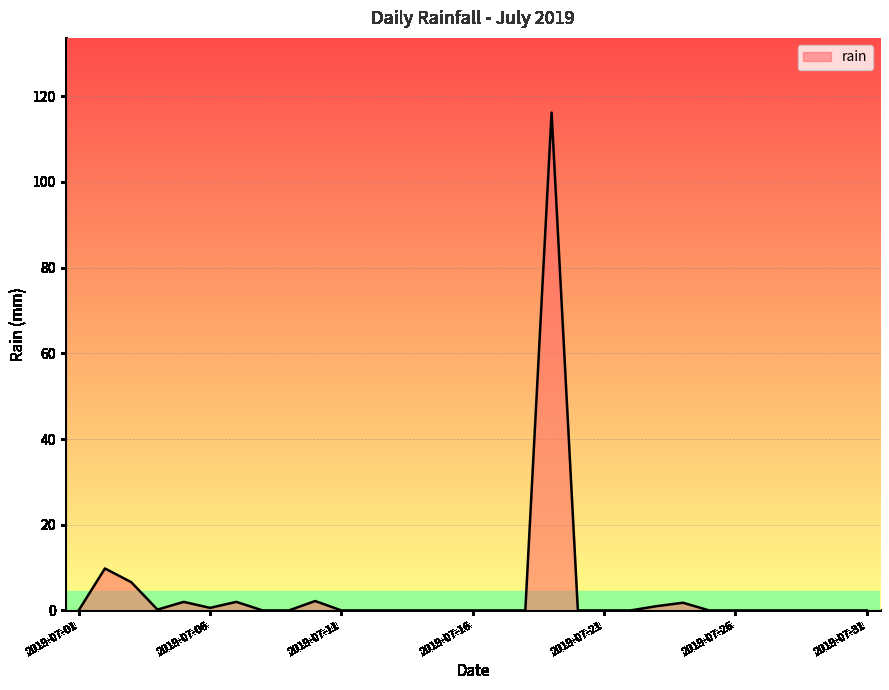

How many lines are shown in the chart?

1